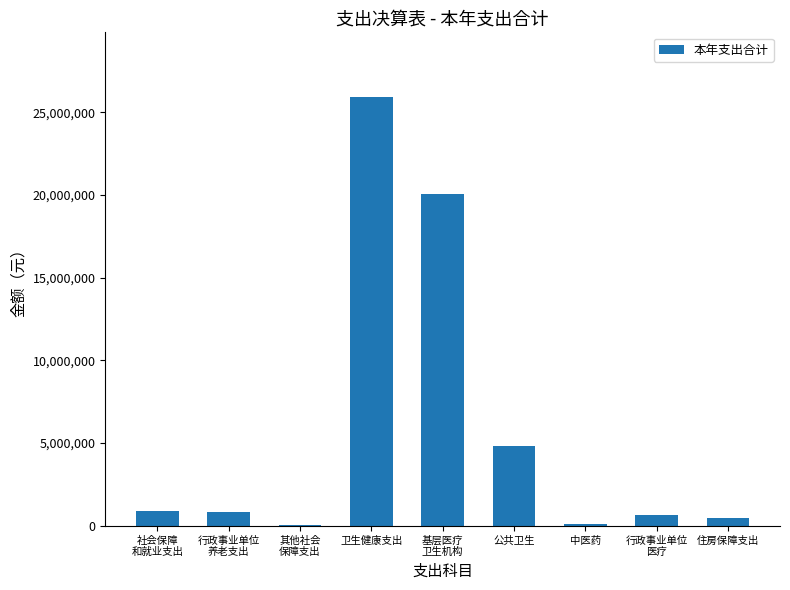

What is the greatest value displayed?

25936977.8